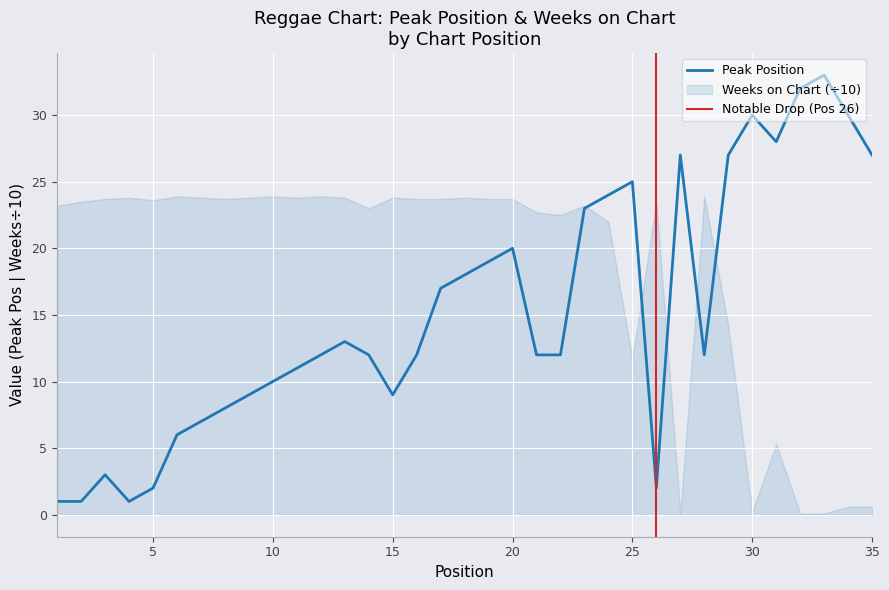

What value does the Weeks on Chart series have at 5?

23.6